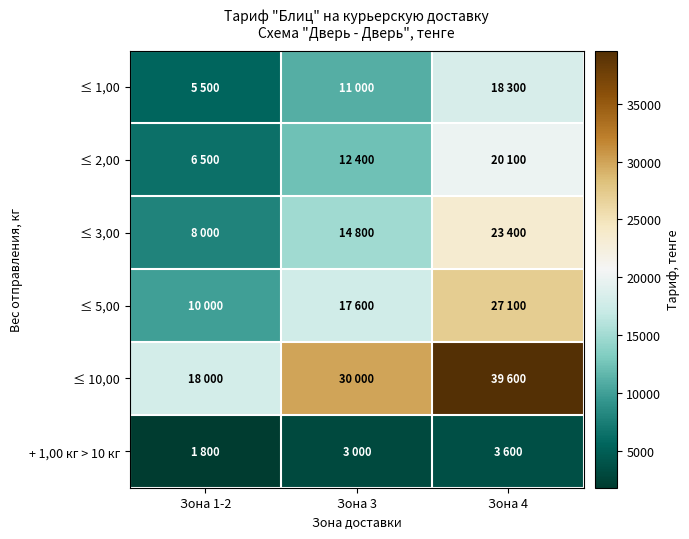

Reading right to left, list all the values displayed in this chart.

≤ 1,00: Зона 4=18300	Зона 3=11000	Зона 1-2=5500
≤ 2,00: Зона 4=20100	Зона 3=12400	Зона 1-2=6500
≤ 3,00: Зона 4=23400	Зона 3=14800	Зона 1-2=8000
≤ 5,00: Зона 4=27100	Зона 3=17600	Зона 1-2=10000
≤ 10,00: Зона 4=39600	Зона 3=30000	Зона 1-2=18000
+ 1,00 кг > 10 кг: Зона 4=3600	Зона 3=3000	Зона 1-2=1800